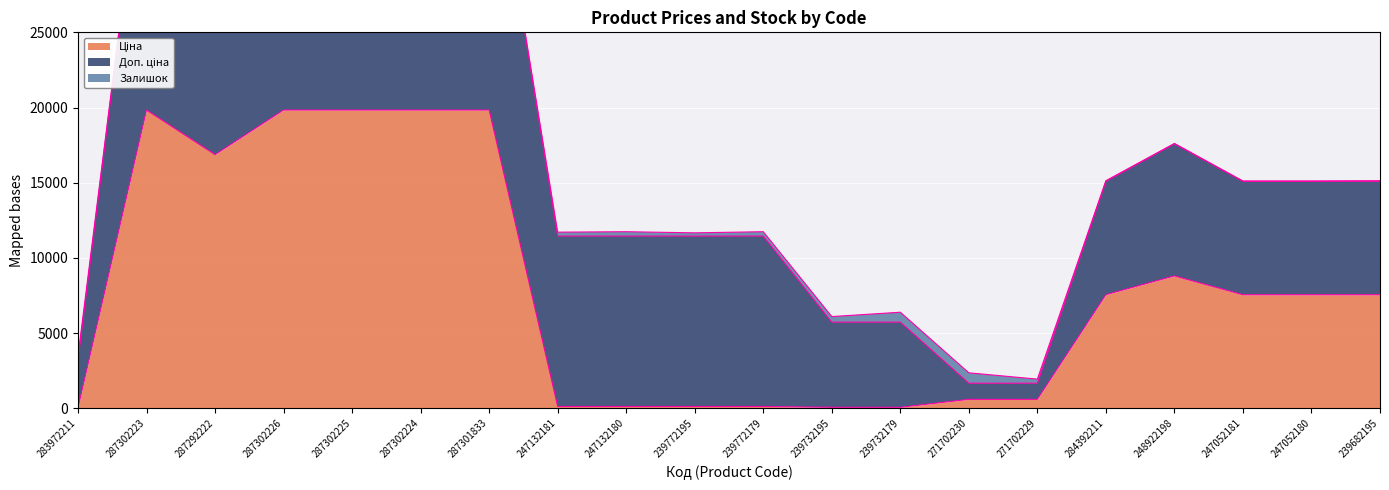

How many distinct data groups are displayed?

3